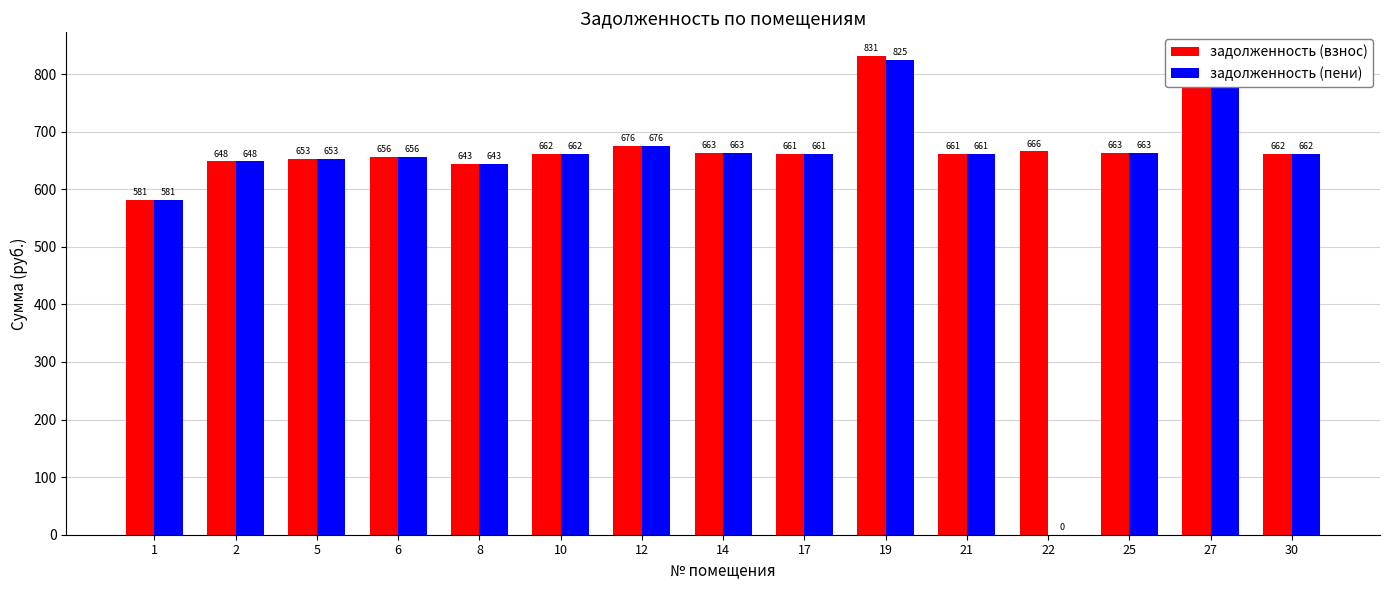

Which series changed the most between 2 and 10?

задолженность (взнос)